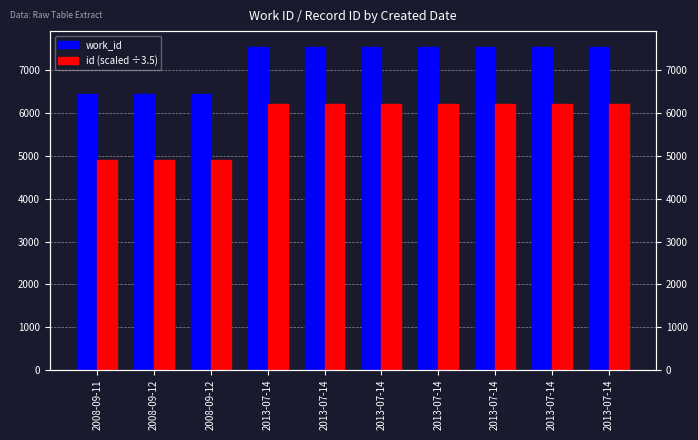

Reading right to left, what are all the values shown in this chart?

work_id: 7544.0	7544.0	7544.0	7544.0	7544.0	7544.0	7544.0	6459.0	6459.0	6459.0
id (scaled ÷3.5): 6210.6	6210.3	6210.0	6209.7	6208.6	6208.0	6207.7	4908.9	4906.3	4906.0